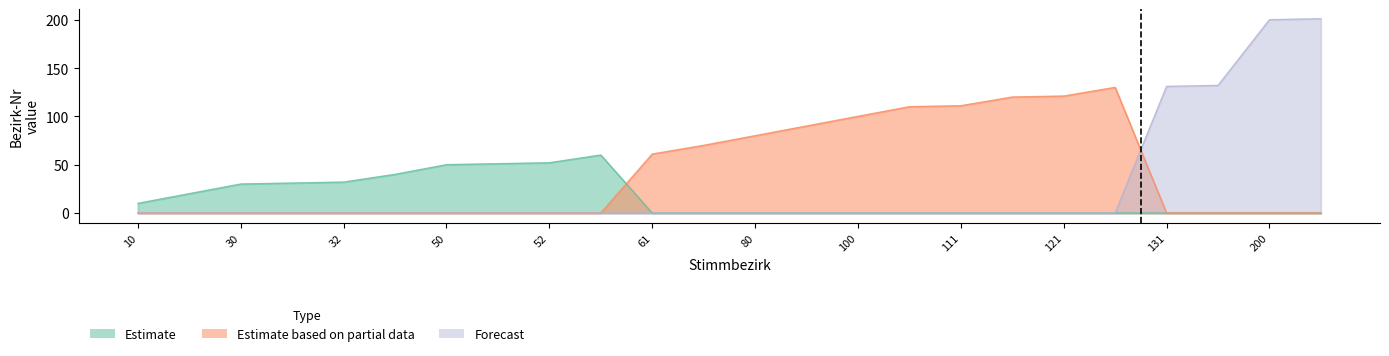

True or false: Estimate and Estimate based on partial data intersect in this chart.

False